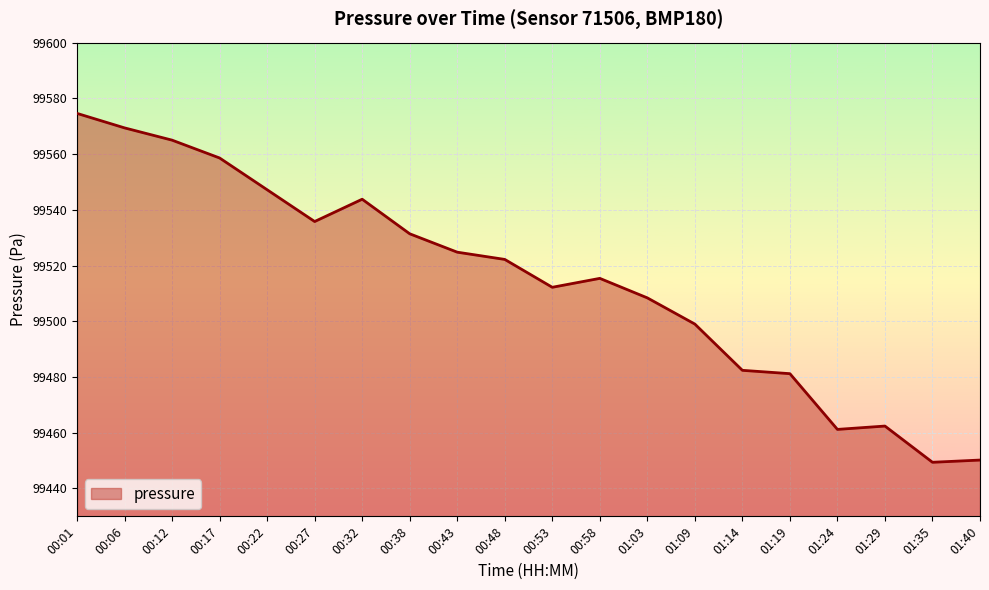

The value at 00:27 is 155731.1. True or false?

False